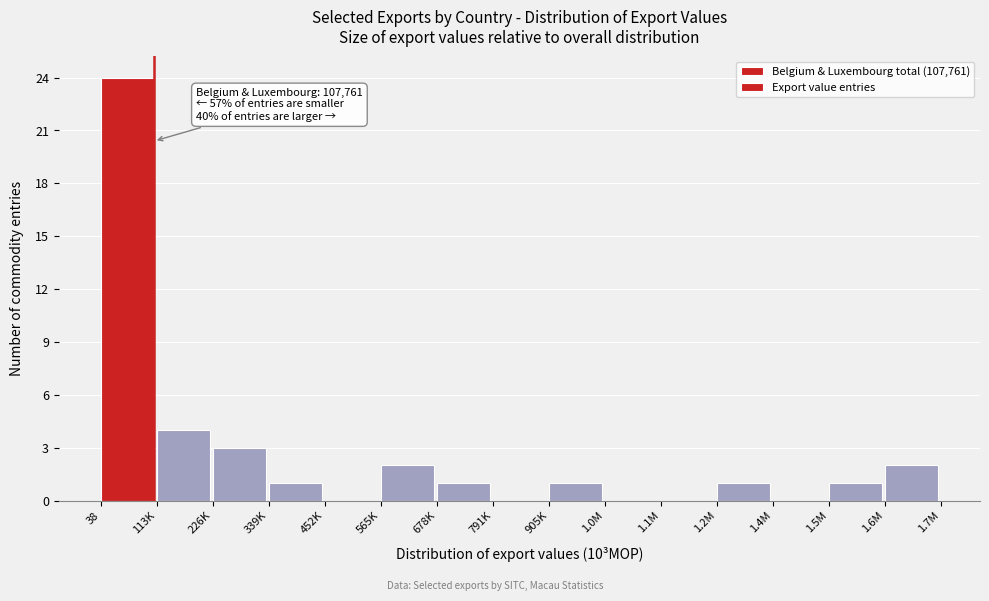

Reading left to right, extract all data points from this chart.

38=24	113K=4	226K=3	339K=1	452K=0	565K=2	678K=1	791K=0	905K=1	1.0M=0	1.1M=0	1.2M=1	1.4M=0	1.5M=1	1.6M=2